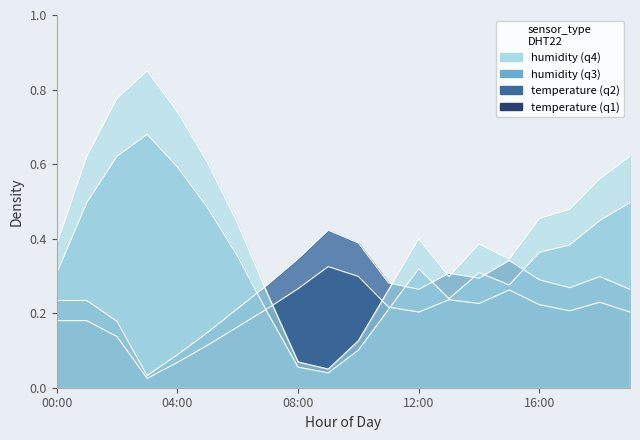

What is the total value across all series at 08:00?

0.3